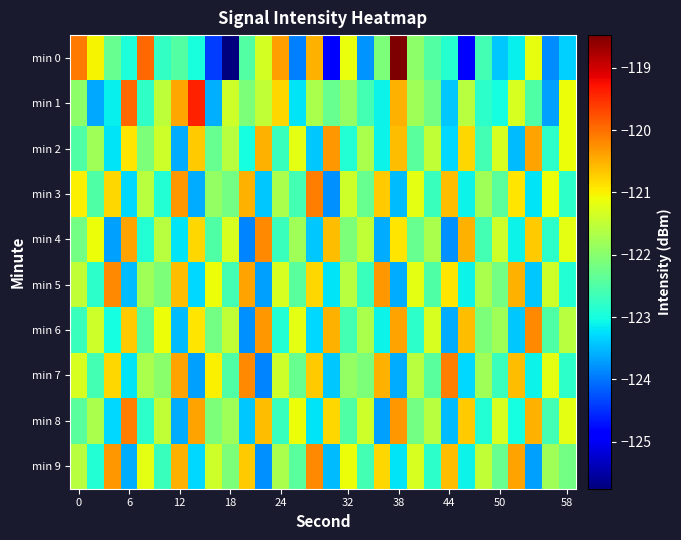

At which category is the sum across all series the highest?

38